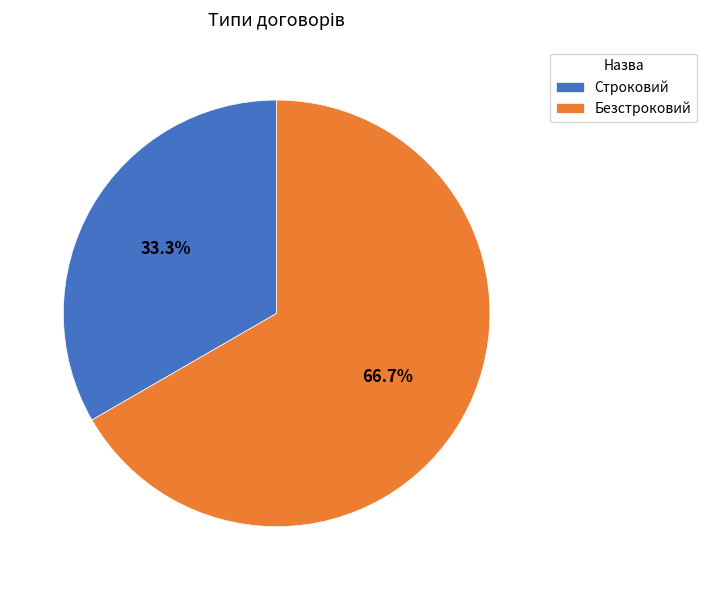

Combined, do Безстроковий and Строковий account for over 50%?

Yes